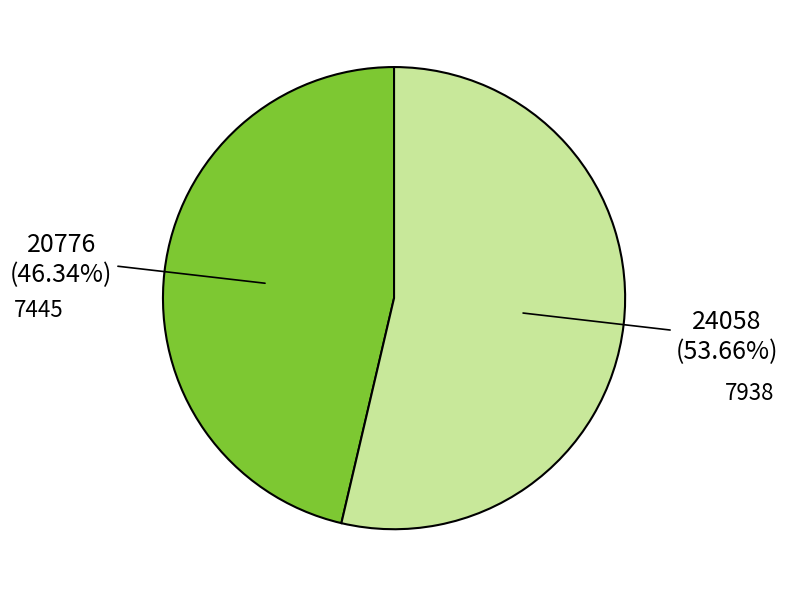

Is there any slice that represents more than half of the pie?

Yes